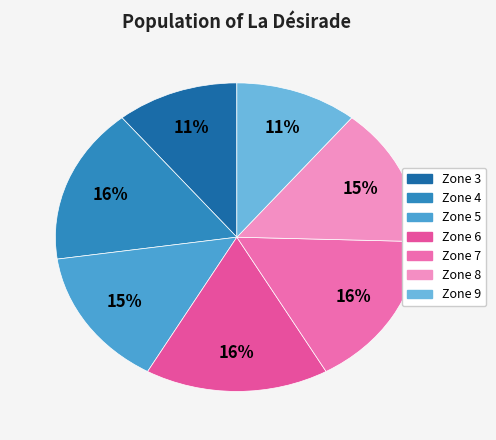

How many segments does this pie chart have?

7